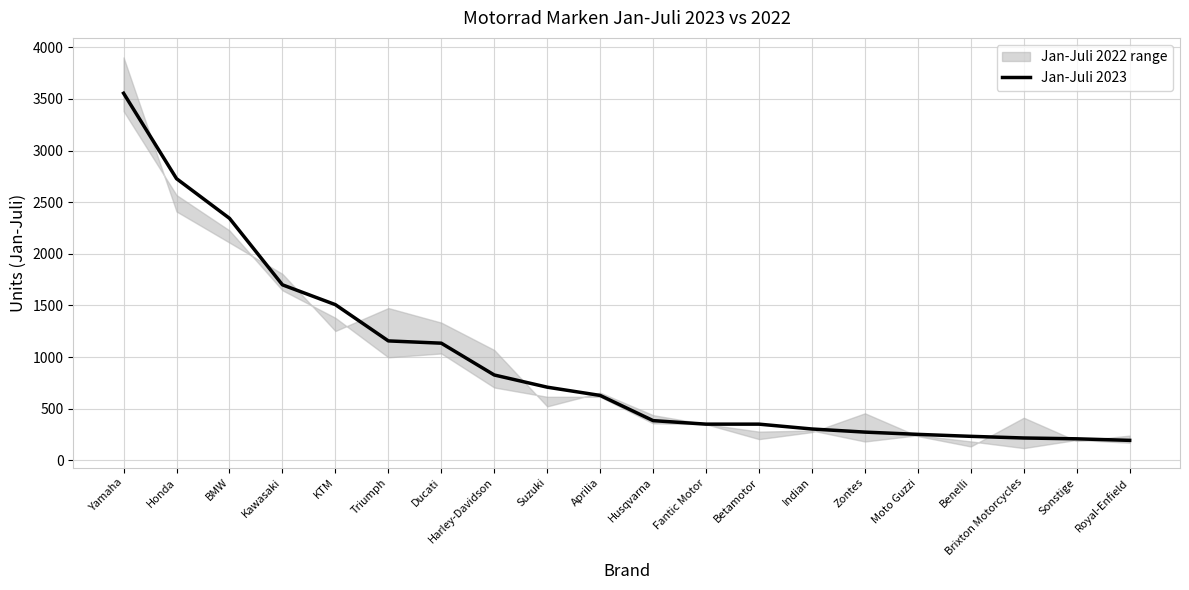

Rank the categories by value from lowest to highest.

Royal-Enfield, Sonstige, Brixton Motorcycles, Benelli, Moto Guzzi, Zontes, Indian, Fantic Motor, Betamotor, Husqvarna, Aprilia, Suzuki, Harley-Davidson, Ducati, Triumph, KTM, Kawasaki, BMW, Honda, Yamaha